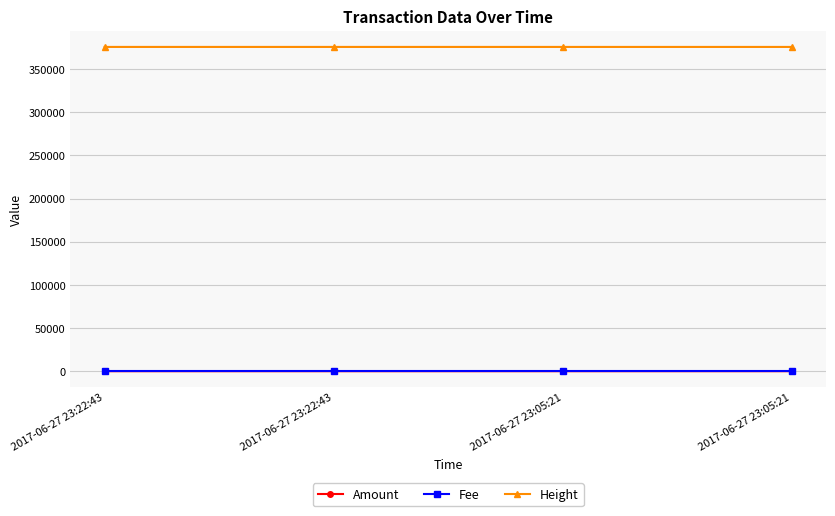

What is the sum of all Height values?

1503112